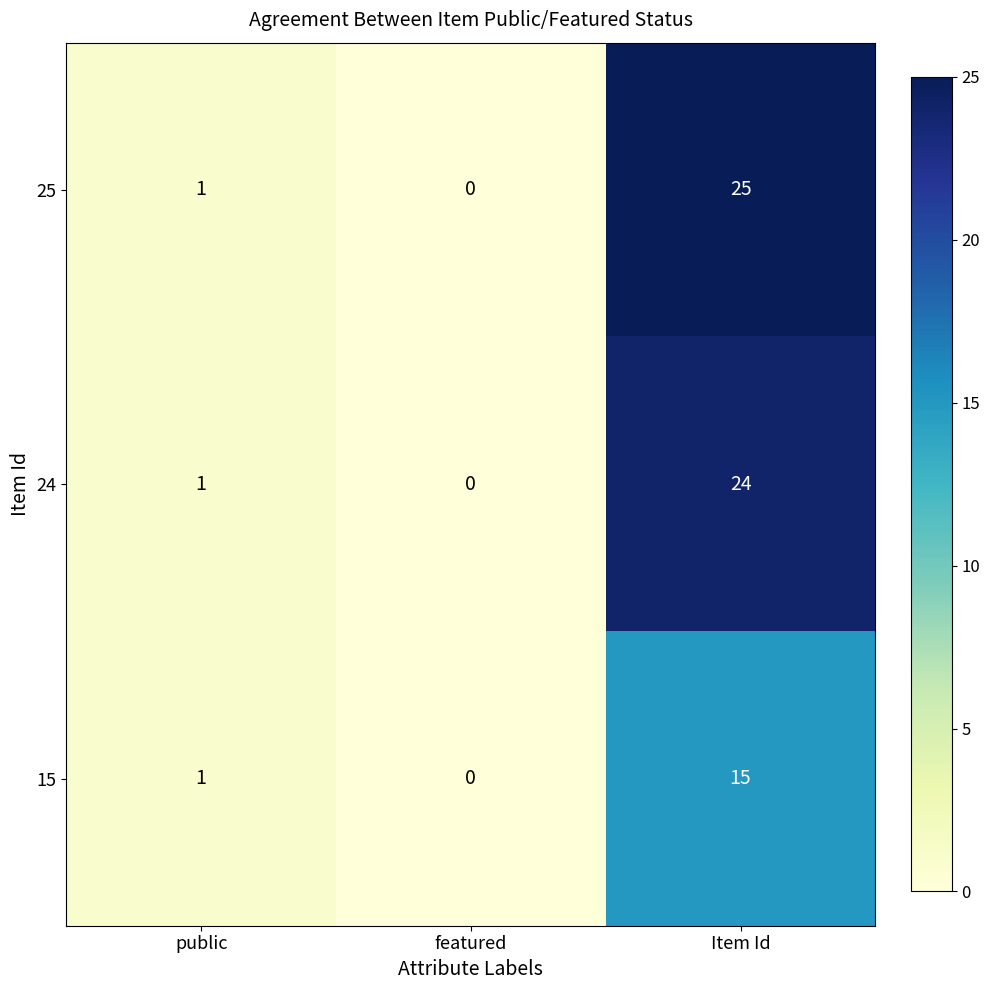

Which category has the highest value across all series?

Item Id